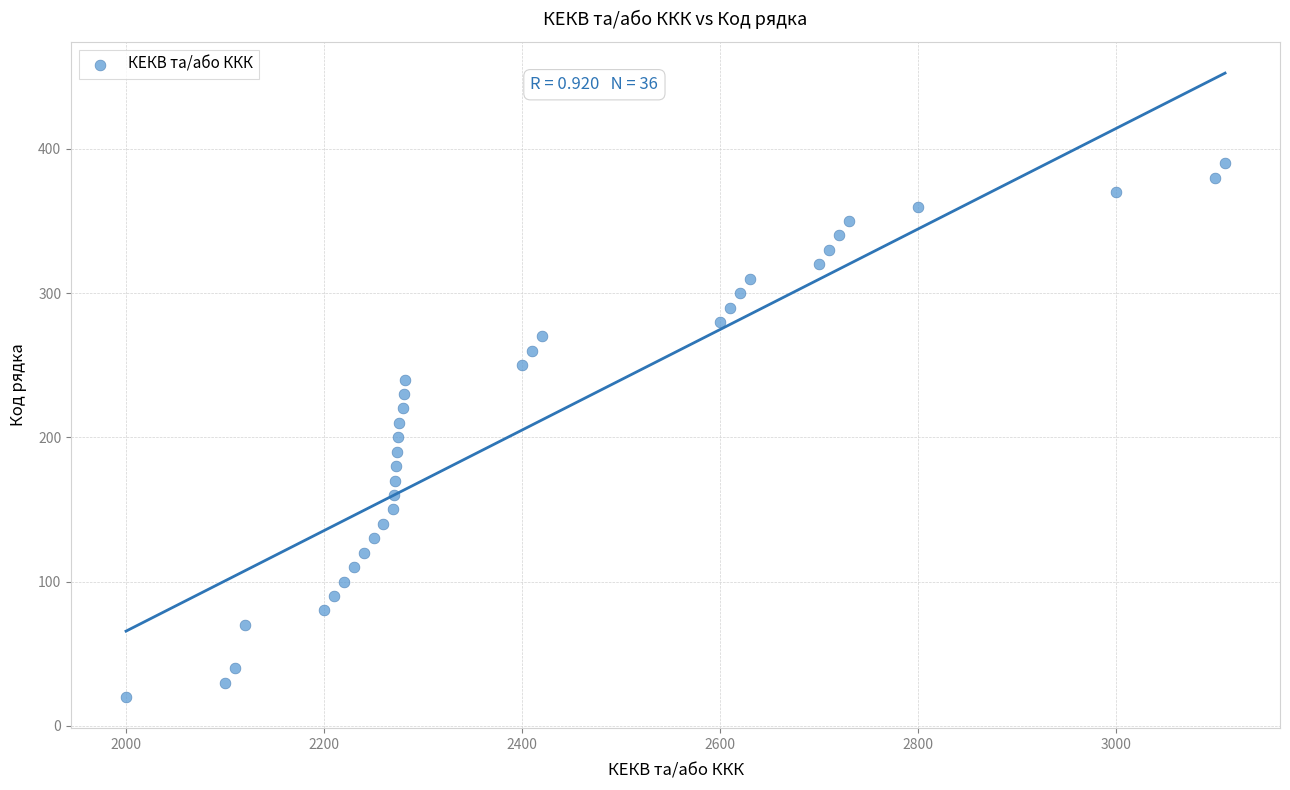

What is the range of Y values (max minus min)?

370